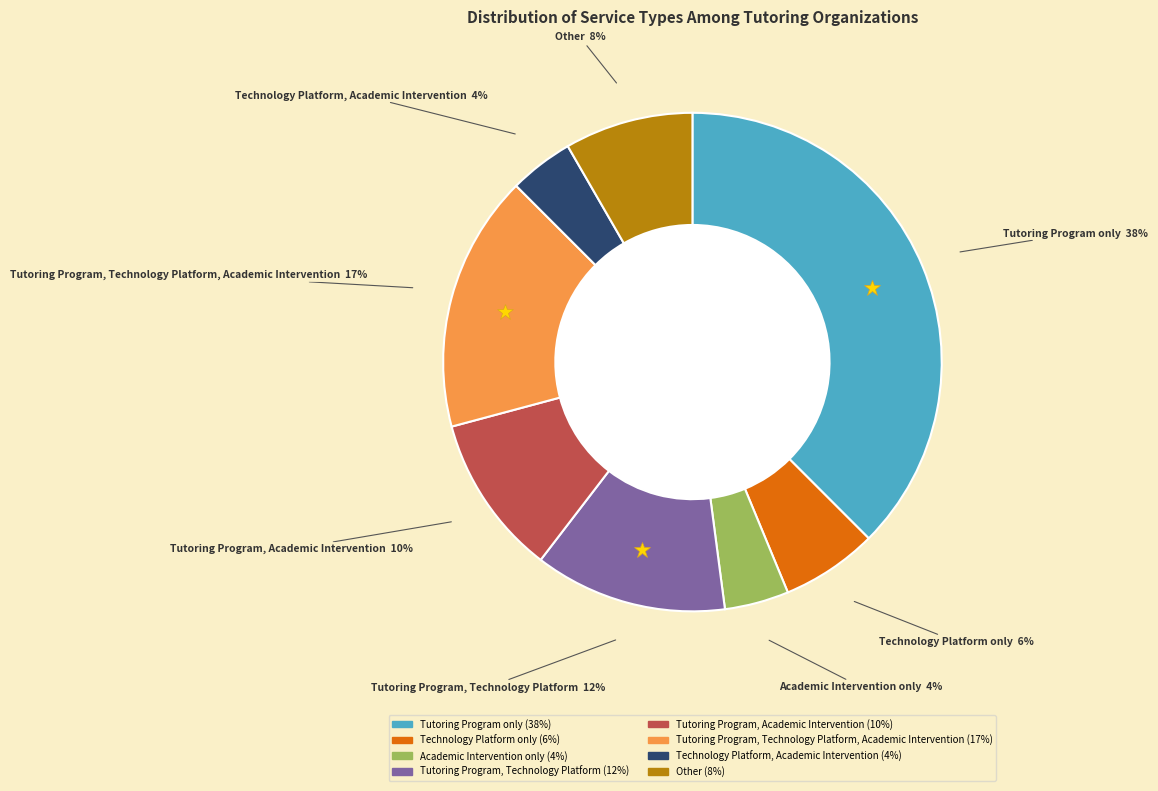

Is there any slice that represents more than half of the pie?

No